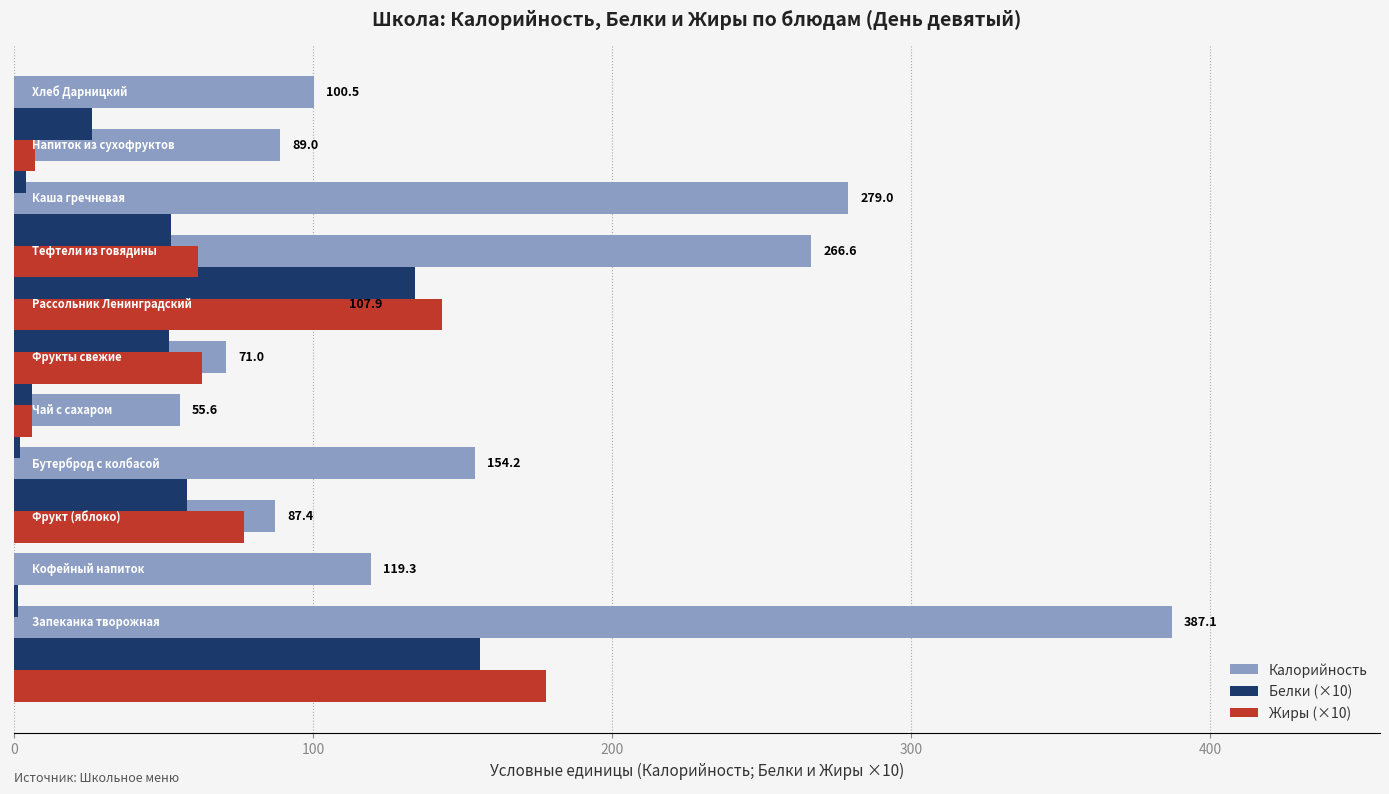

Which has a higher value, 300 or 400?

300